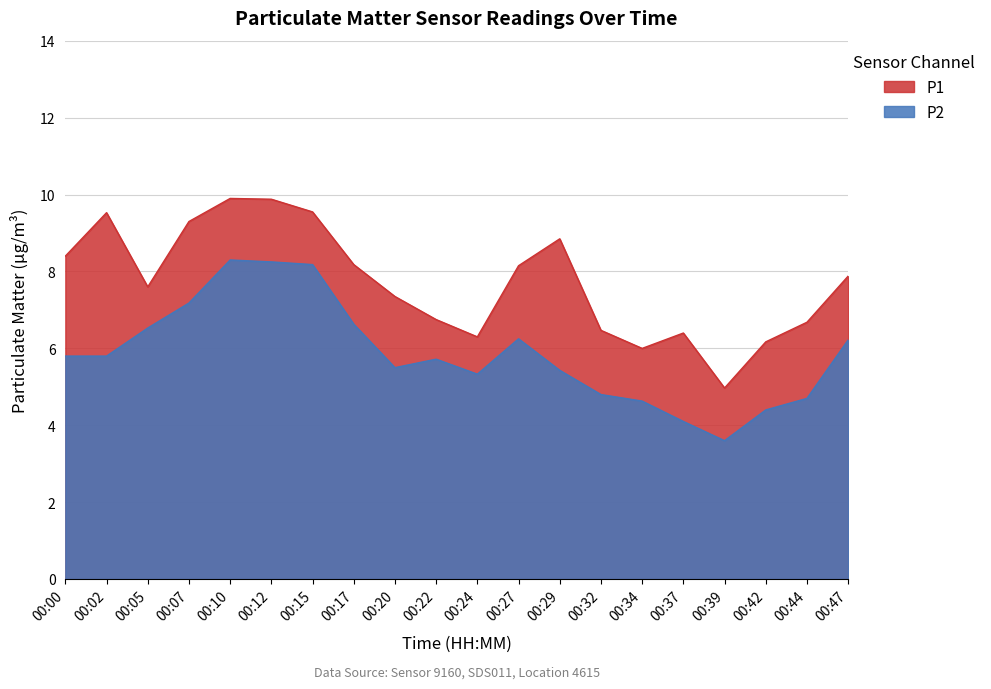

What is the sum of all P2 values?

117.3